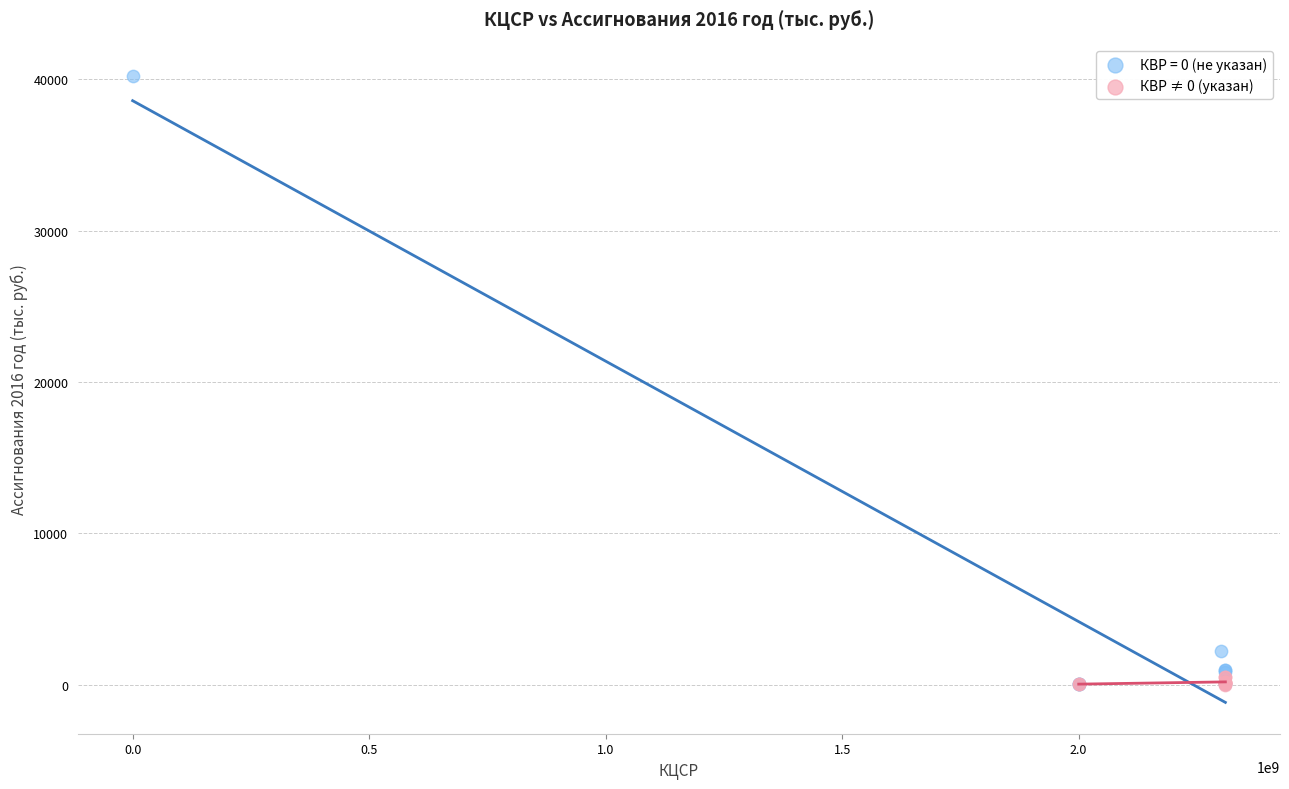

Which series has the largest Y range (max minus min)?

КВР = 0 (не указан)